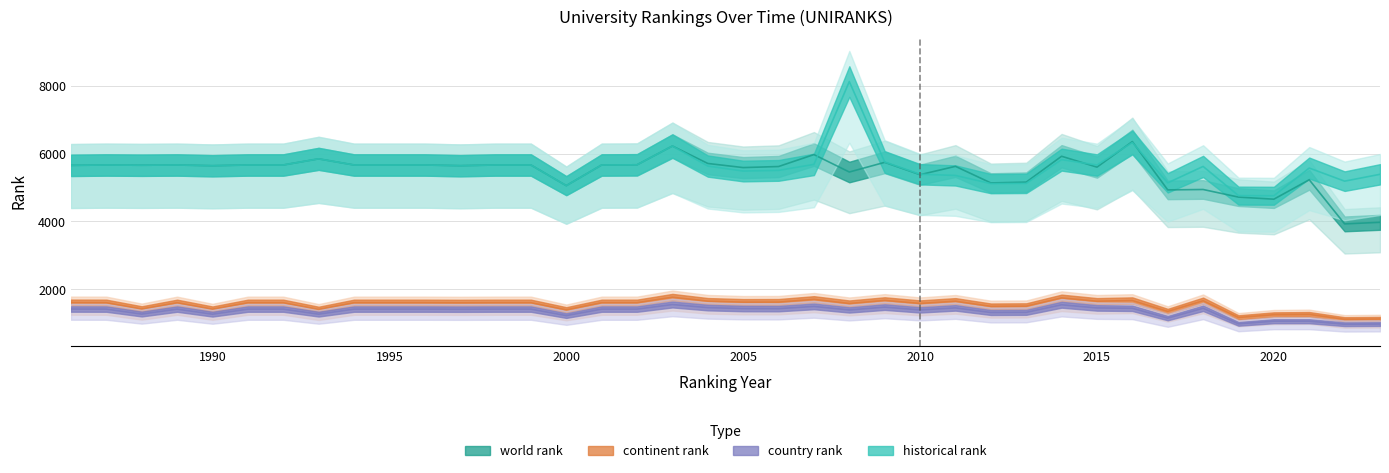

Reading left to right, transcribe all the data shown in this chart.

world rank: 5651.1	5661.9	5654.7	5661.9	5640.3	5661.9	5661.9	5842.8	5661.9	5661.9	5661.9	5641.2	5661.9	5661.9	5053.5	5661.9	5667.3	6219.9	5706.9	5585.4	5616.9	5968.8	5454.9	5740.2	5375.7	5622.3	5133.6	5157.0	5919.3	5598.9	6351.3	4928.4	4940.1	4716.0	4654.8	5226.3	3926.7	3973.5
continent rank: 1607.4	1605.6	1421.1	1605.6	1415.7	1605.6	1605.6	1408.5	1605.6	1605.6	1605.6	1602.0	1605.6	1605.6	1395.9	1605.6	1606.5	1766.7	1650.6	1621.8	1623.6	1702.8	1583.1	1672.2	1584.9	1648.8	1498.5	1503.9	1746.0	1648.8	1669.5	1349.1	1663.2	1170.0	1251.9	1260.9	1116.0	1124.1
country rank: 1418.4	1416.6	1270.8	1416.6	1267.2	1416.6	1416.6	1268.1	1416.6	1416.6	1416.6	1413.9	1416.6	1416.6	1224.9	1416.6	1416.6	1551.6	1460.7	1432.8	1431.0	1495.8	1392.3	1475.1	1393.2	1452.6	1316.7	1321.2	1544.4	1451.7	1440.9	1151.1	1440.9	982.8	1060.2	1060.2	971.1	976.5
historical rank: 5651.1	5661.9	5654.7	5661.9	5640.3	5661.9	5661.9	5842.8	5661.9	5661.9	5661.9	5641.2	5661.9	5661.9	5053.5	5661.9	5667.3	6219.9	5630.4	5483.7	5502.6	5679.9	8119.8	5751.0	5389.2	5354.1	5113.8	5120.1	5819.4	5661.0	6325.2	5136.3	5619.6	4760.1	4755.6	5571.9	5185.8	5387.4